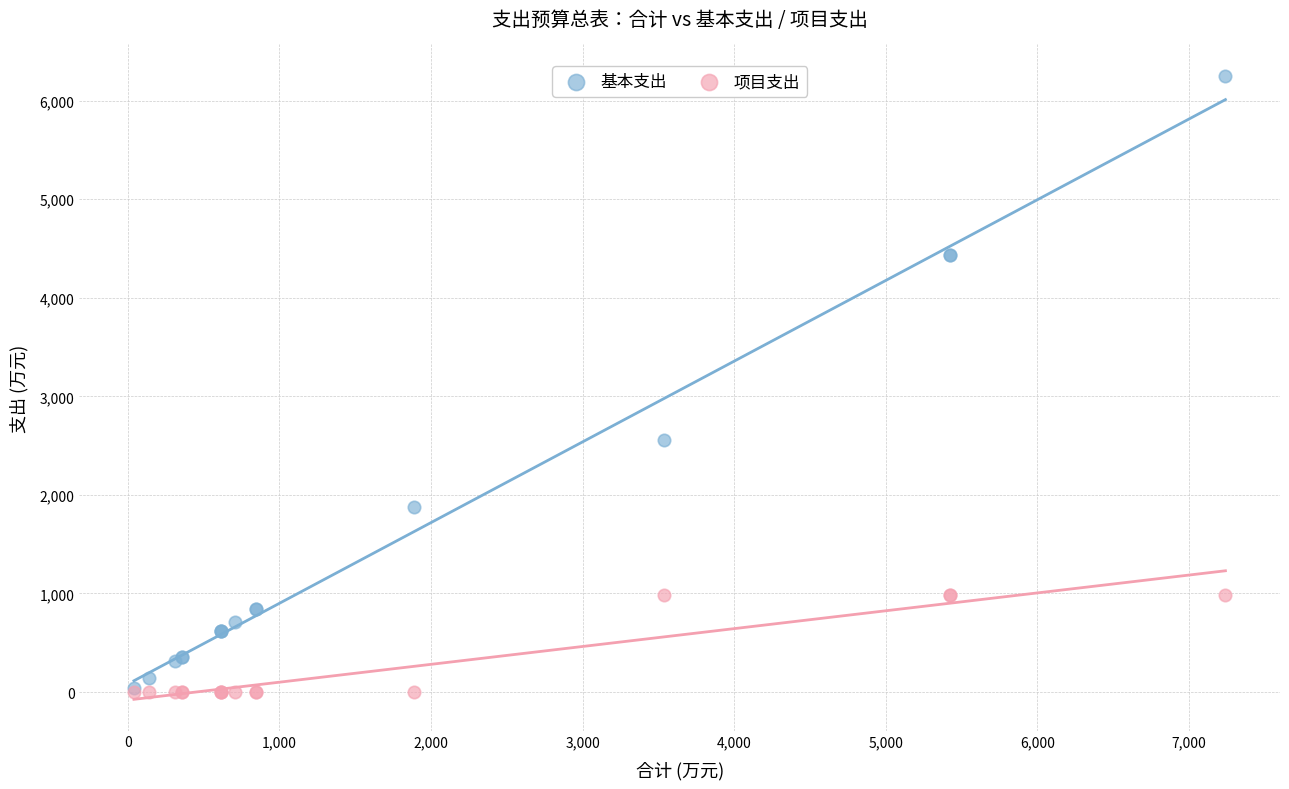

Across all series, what Y value is closest to 3126?

2555.9